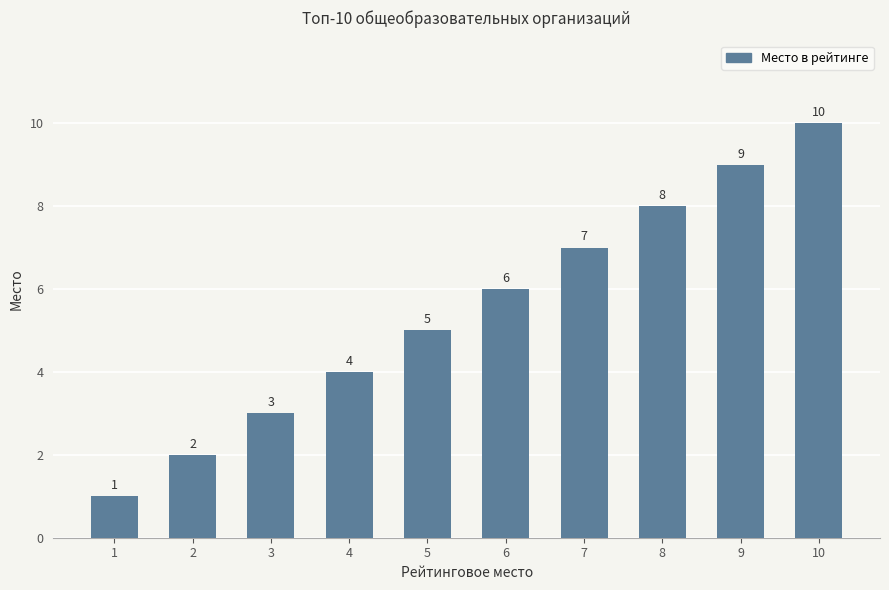

Between 9 and 10, which is larger?

10